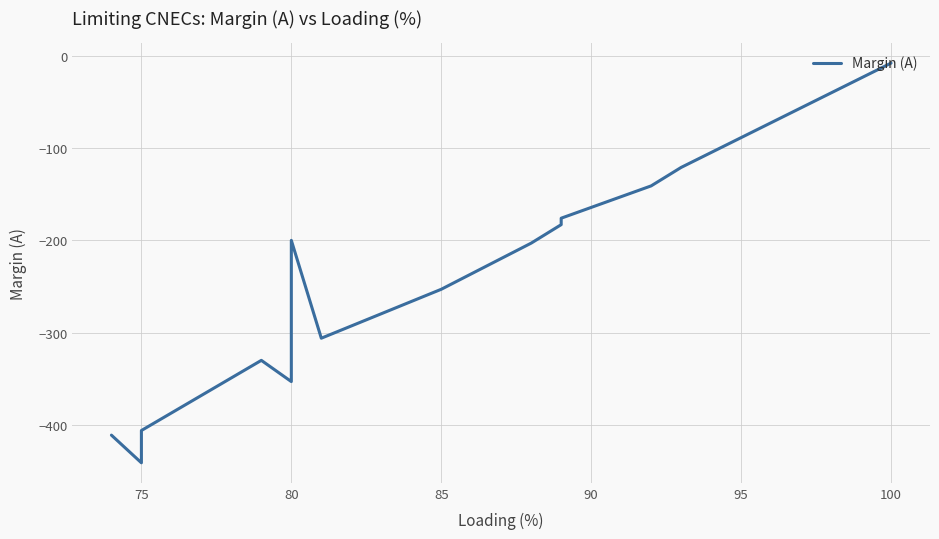

Reading right to left, transcribe all the data shown in this chart.

-8	-121	-121	-141	-176	-183	-203	-253	-306	-200	-322	-322	-353	-330	-330	-406	-406	-441	-411